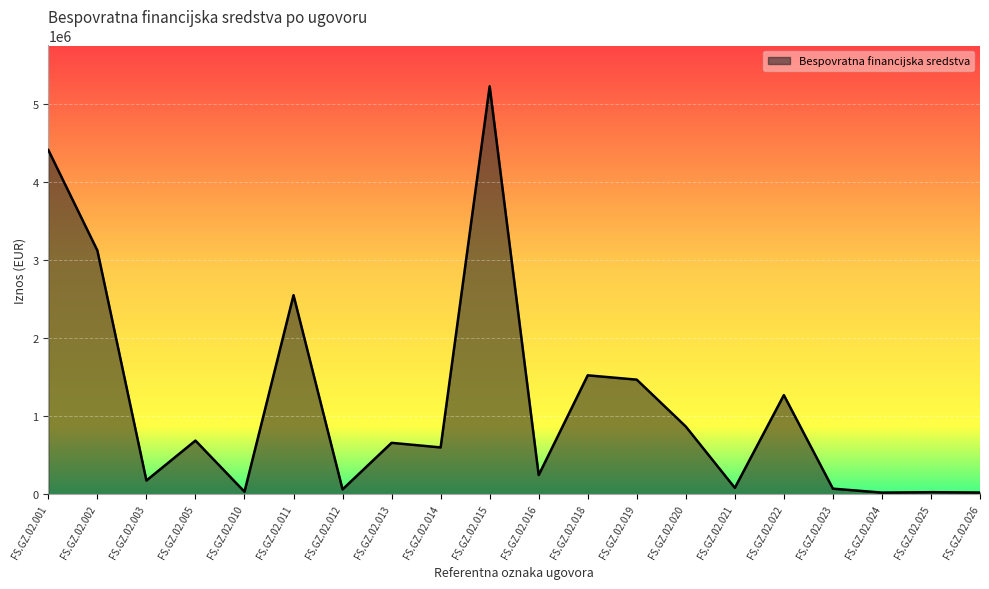

What is the smallest value displayed?

21927.5